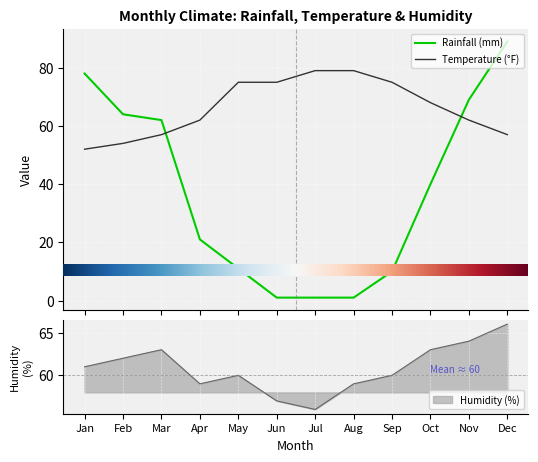

How many Temperature (°F) values are between 57 and 75?

8